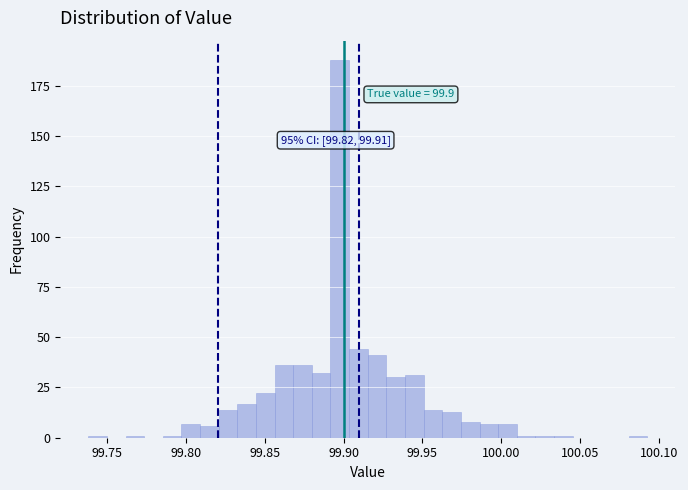

Around what value on the x-axis is the tallest bar? Give the approximate position of its centre, as read against the axis.

99.900